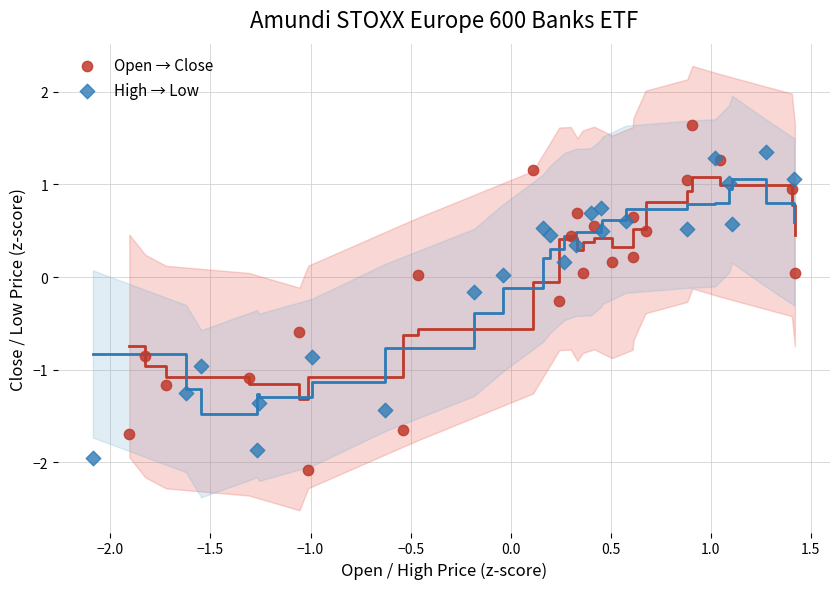

What are all the series names shown in the legend?

Open → Close, High → Low